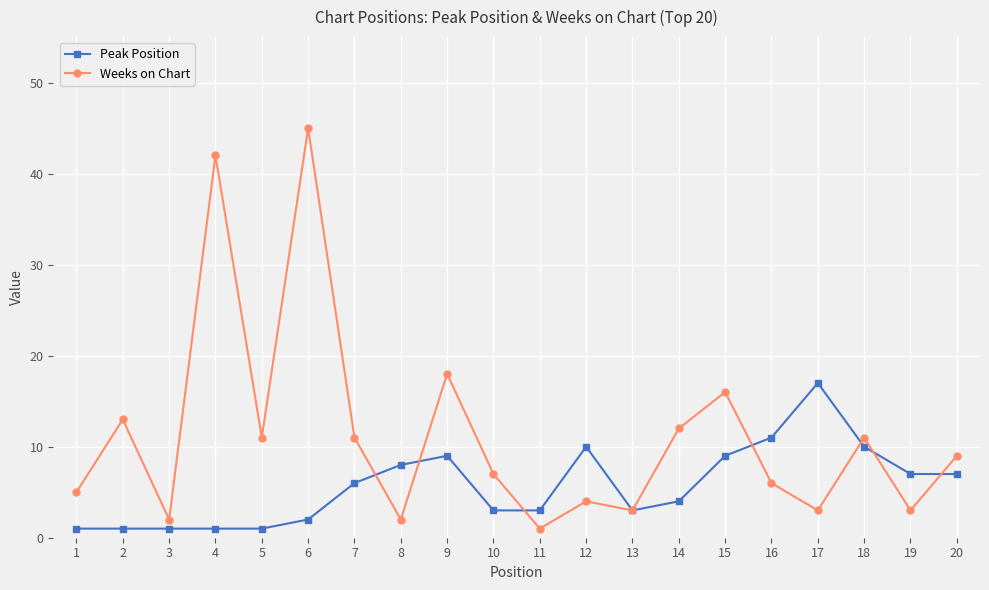

What is the sum of all Weeks on Chart values?

224